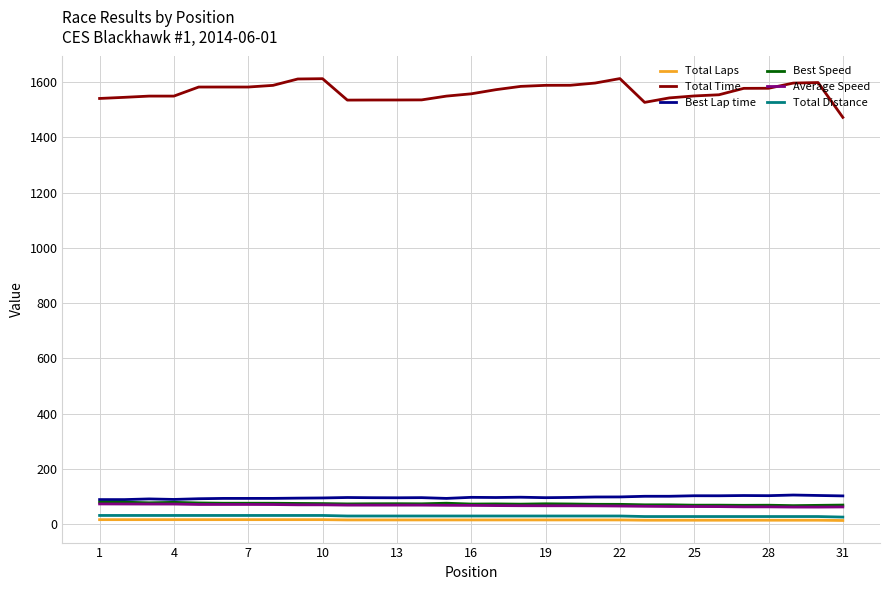

Which series has the largest total across all categories?

Total Time